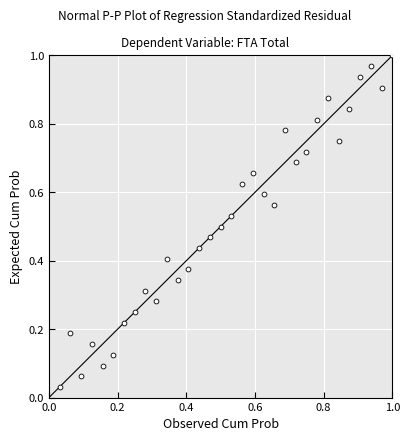

How many data points are displayed?

32